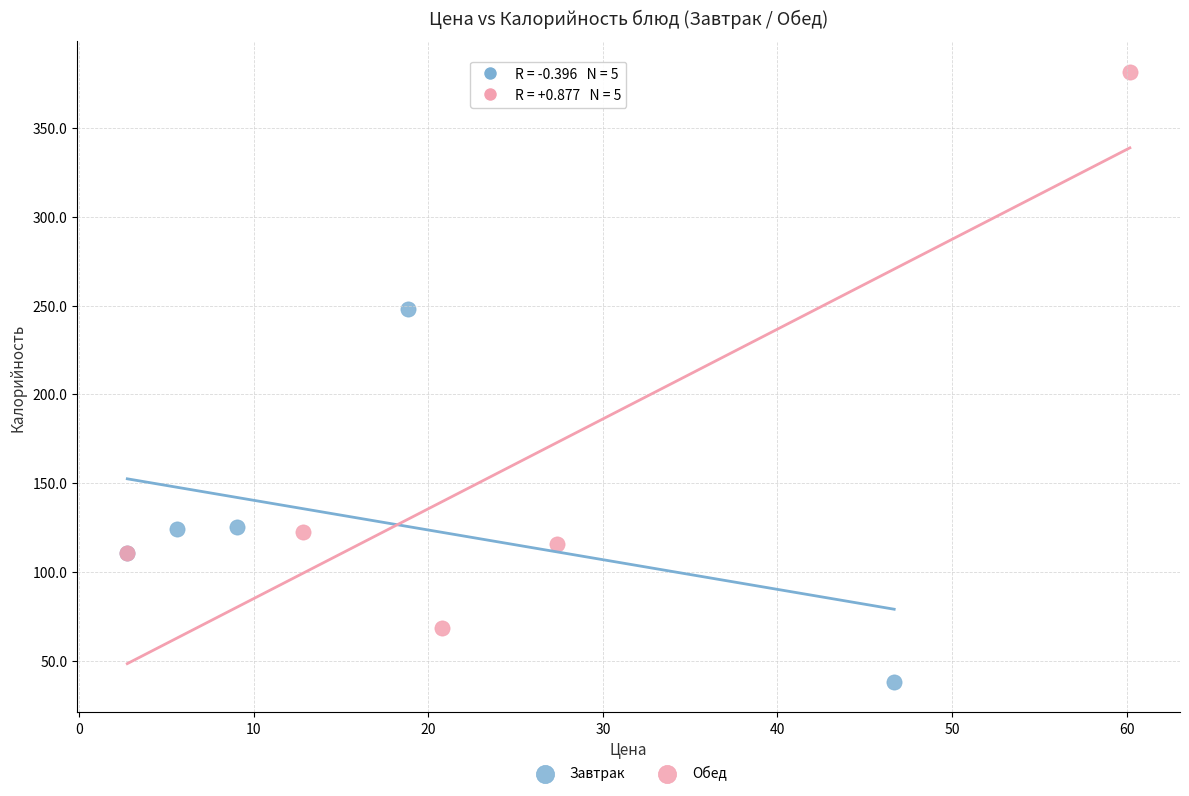

Which series has the largest Y range (max minus min)?

Обед